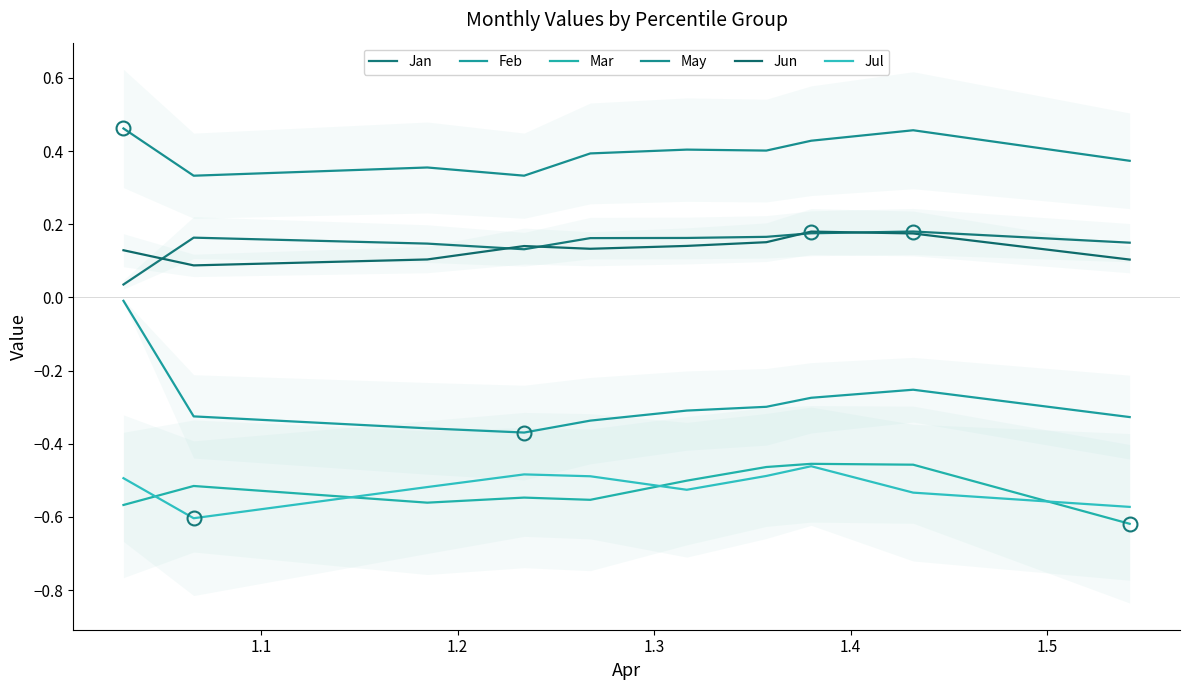

What is the maximum value shown in the chart?

0.5